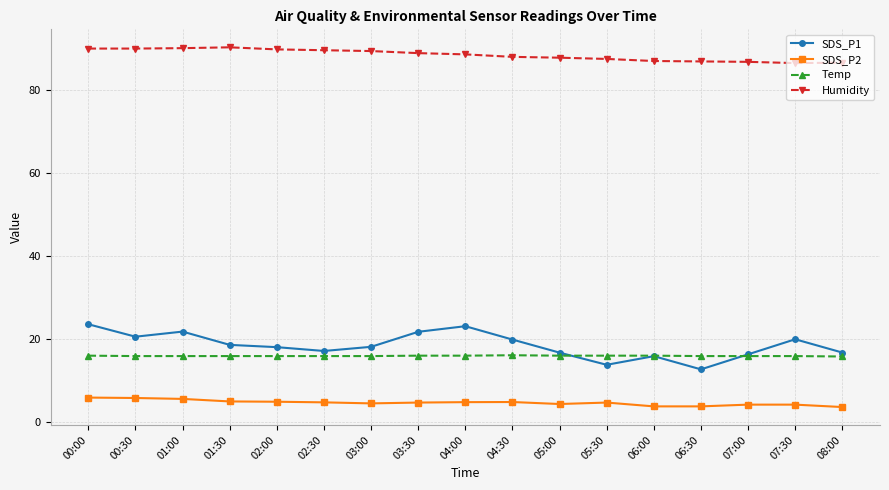

What is the label of the 2nd point from the left?

00:30